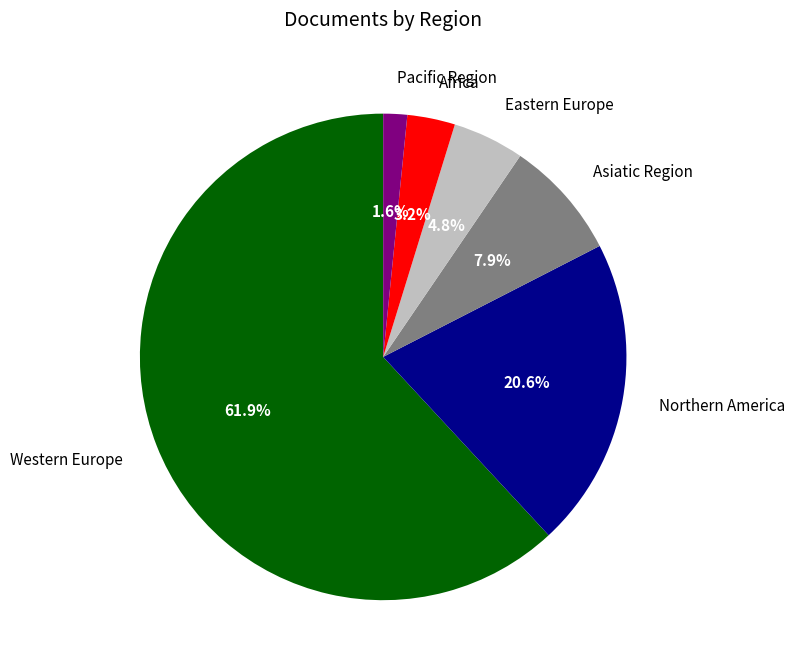

How many slices are in this pie chart?

6